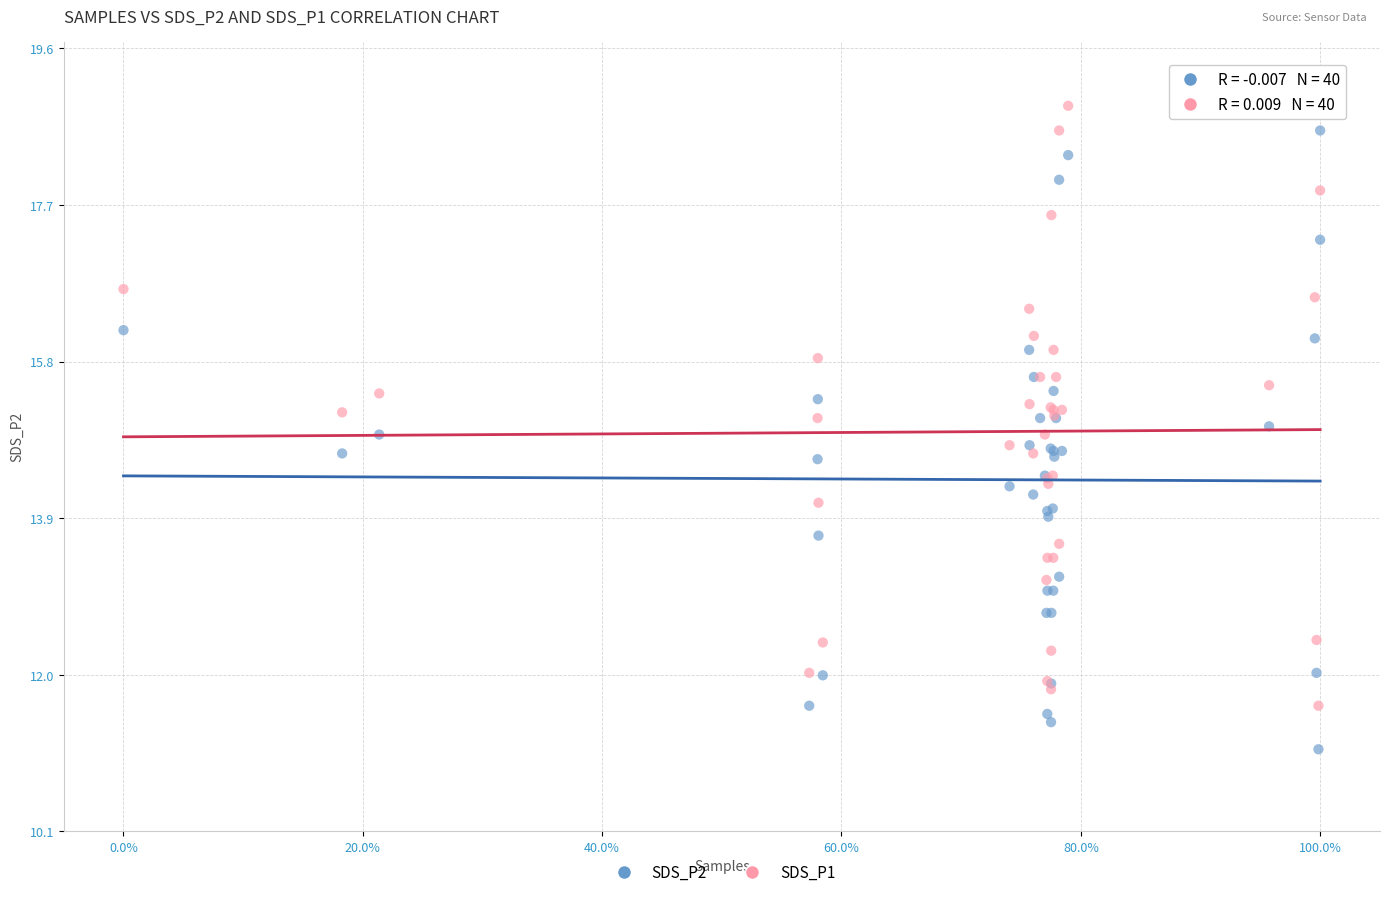

Which series has the largest Y range (max minus min)?

SDS_P1